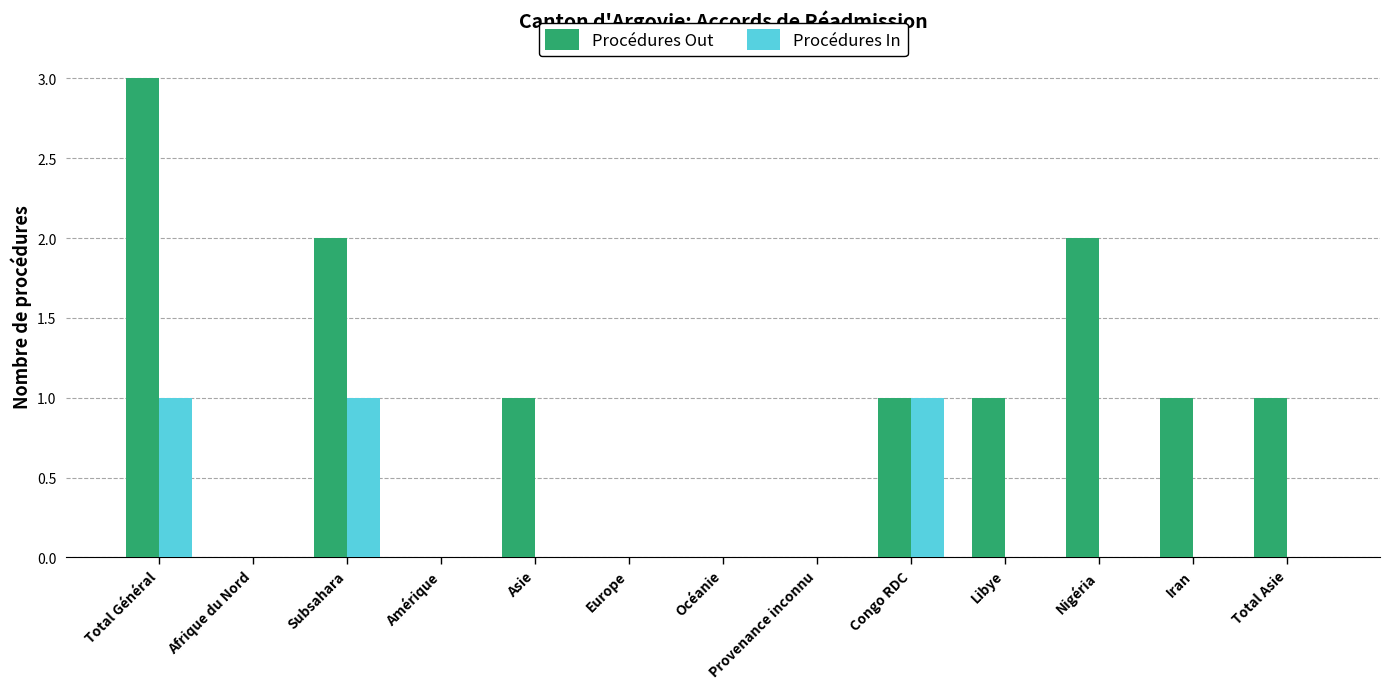

What is the sum of the Procédures Out values at Amérique and Total Général?

3